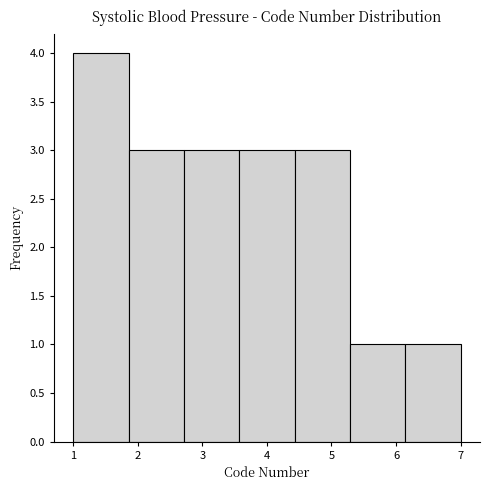

Reading left to right, list every bar in this chart as the range it spans on the x-axis followed by its height. Neither the bar edges nor the heights are printed on the chart, so give them approximately, as read against the axes.

1.0 to 1.9: 4
1.9 to 2.7: 3
2.7 to 3.6: 3
3.6 to 4.4: 3
4.4 to 5.3: 3
5.3 to 6.1: 1
6.1 to 7.0: 1